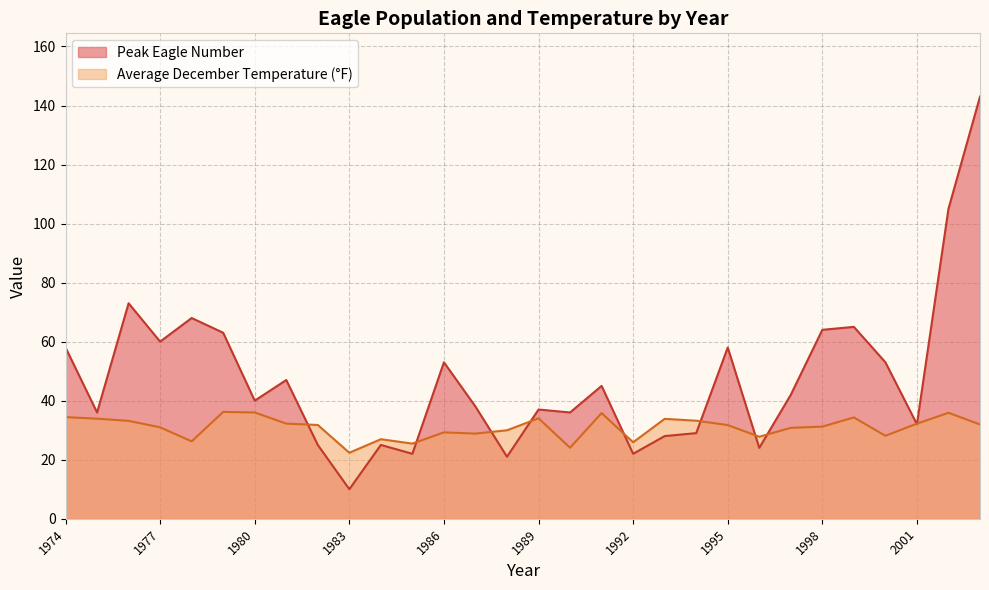

What is the lowest value of the Peak Eagle Number series?

10.0